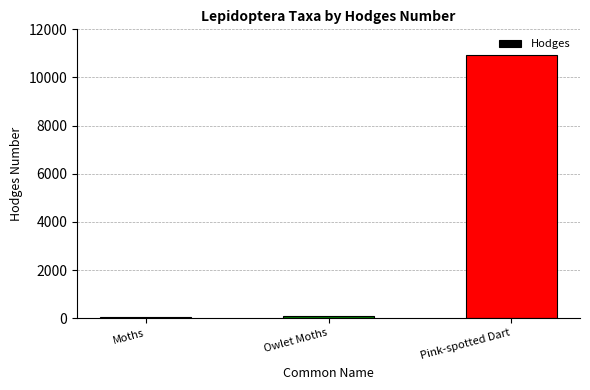

How many distinct data groups are displayed?

1